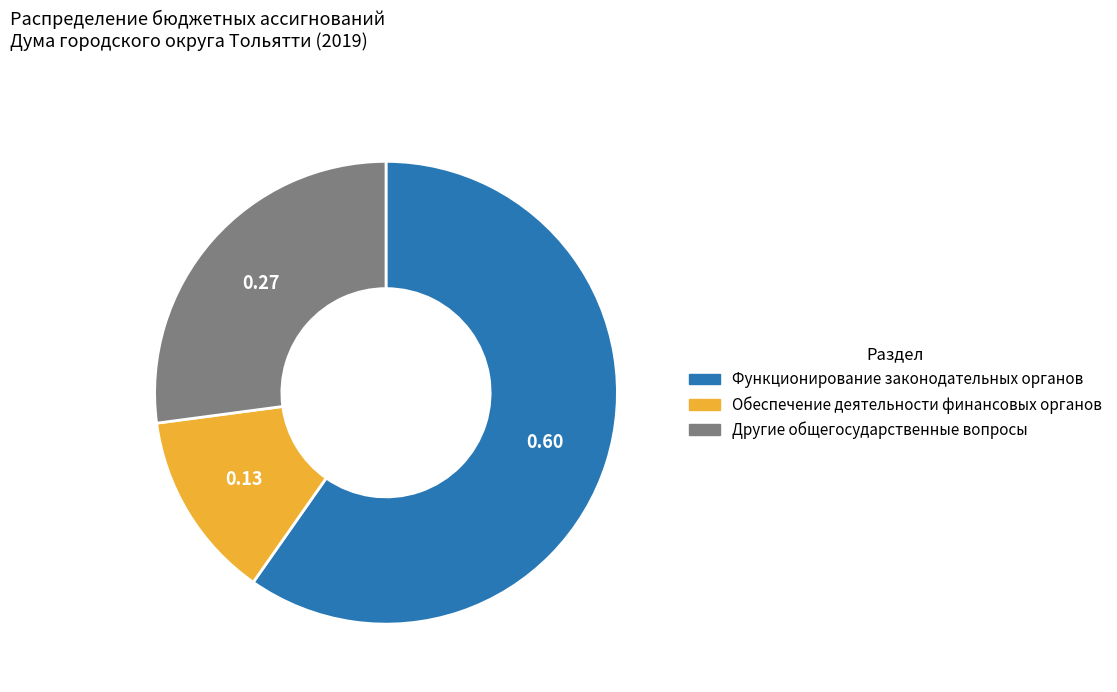

Does Другие общегосударственные вопросы represent more than half of the total?

No